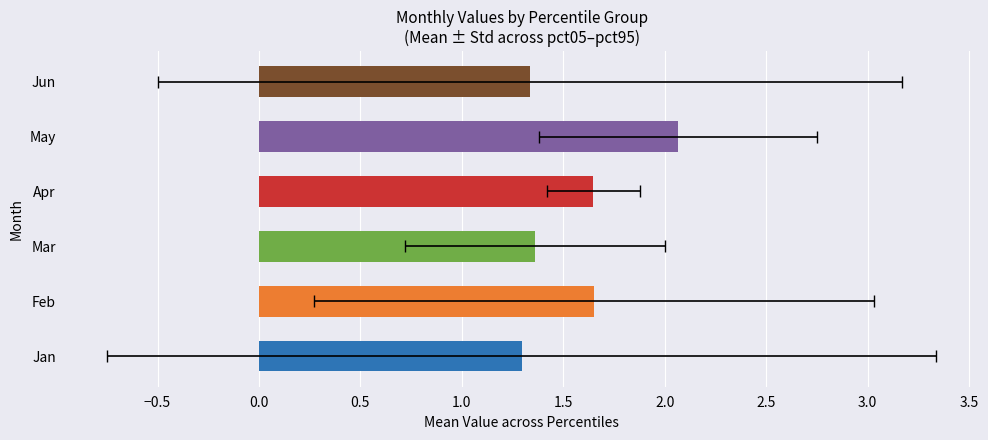

What are all the series names shown in the legend?

Jan, Feb, Mar, Apr, May, Jun